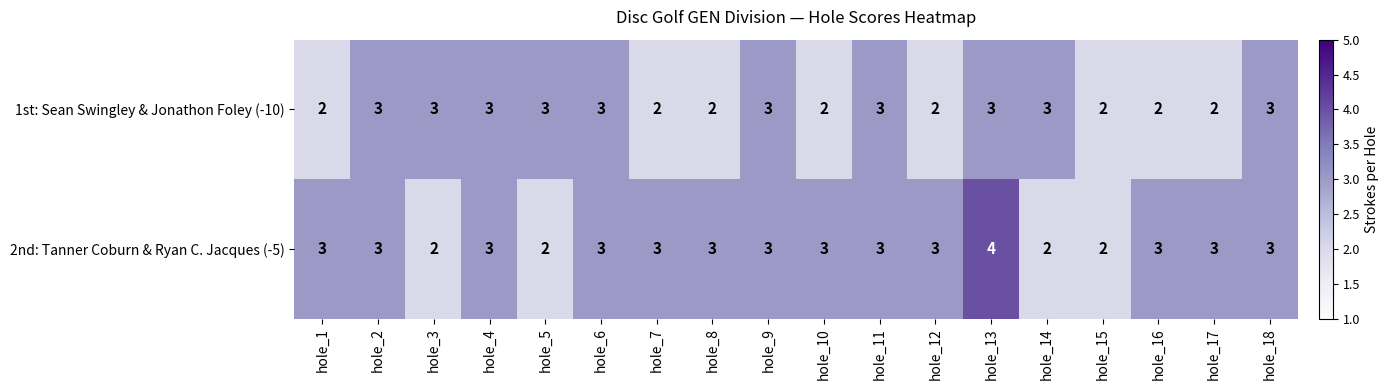

How many data points in 2nd: Tanner Coburn & Ryan C. Jacques (-5) are less than 3?

4